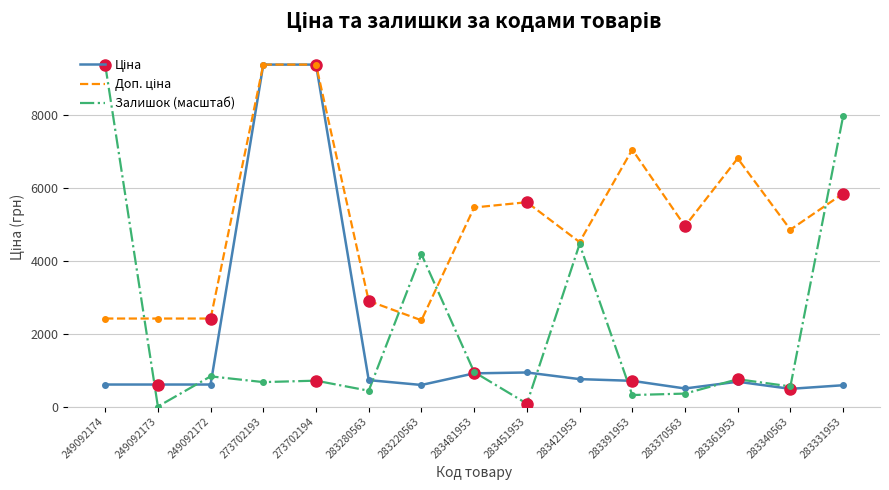

What is the total value across all series at 283220563?

7137.6